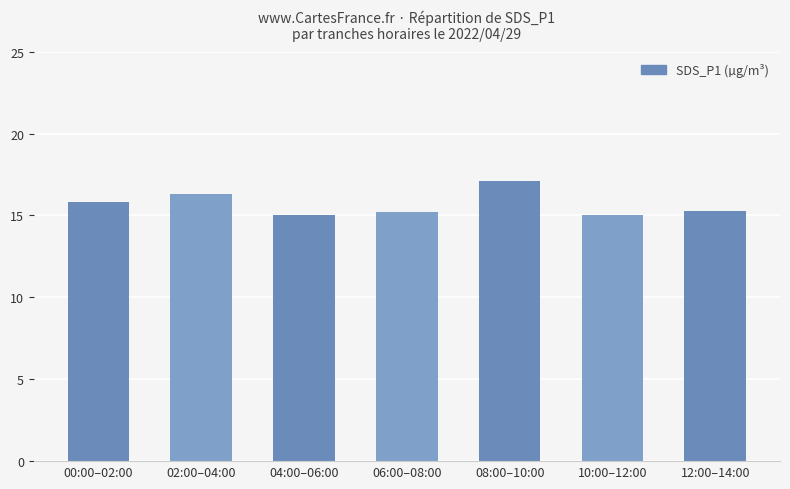

The value at 12:00–14:00 is 15.3. True or false?

True